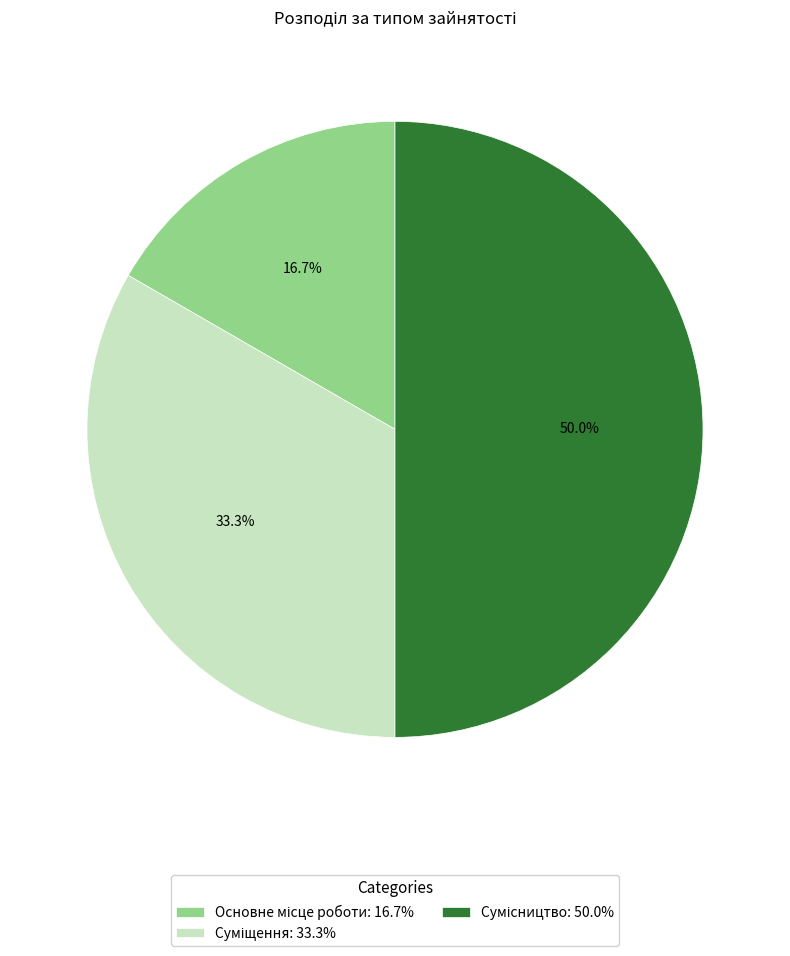

To the nearest percent, what portion does Сумісництво represent?

50%